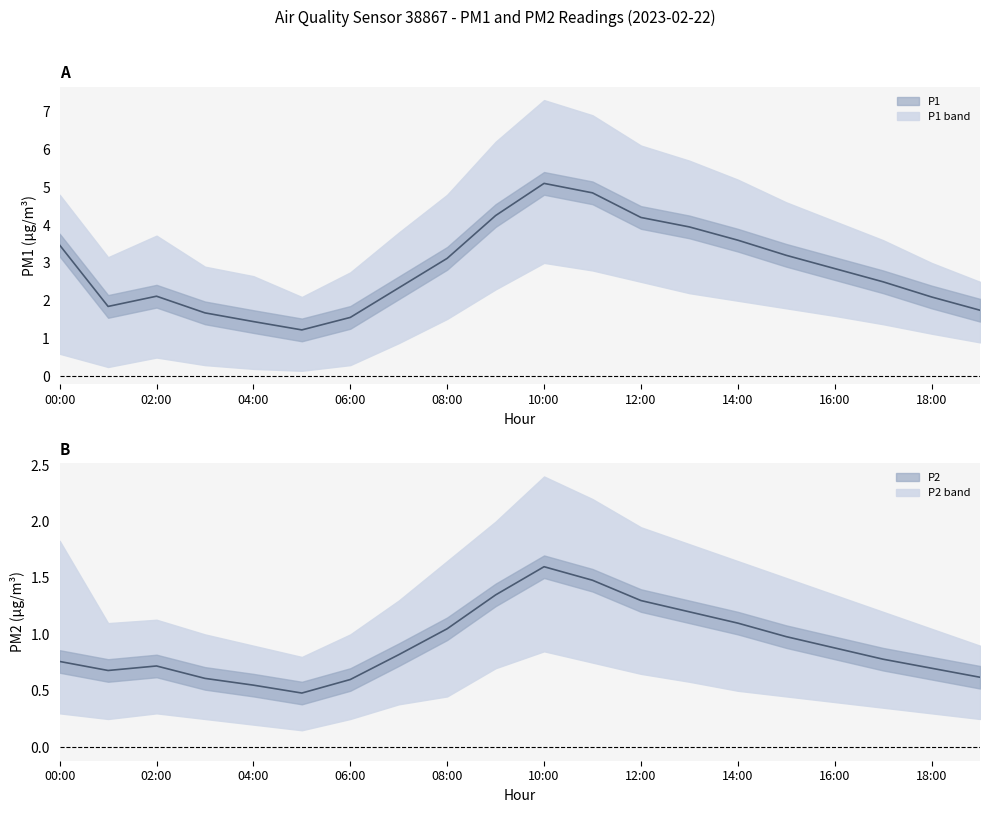

Is the value of P1 at 02:00 greater than the value of P2 at 00:00?

Yes